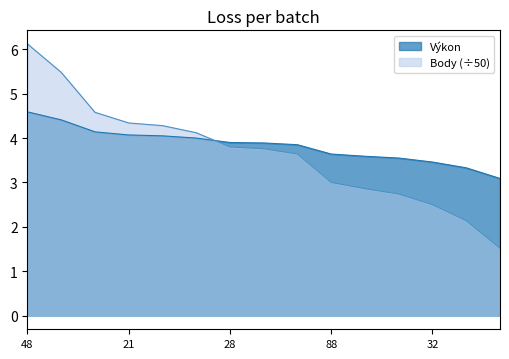

The Body series shows 0.8 at 38. True or false?

False